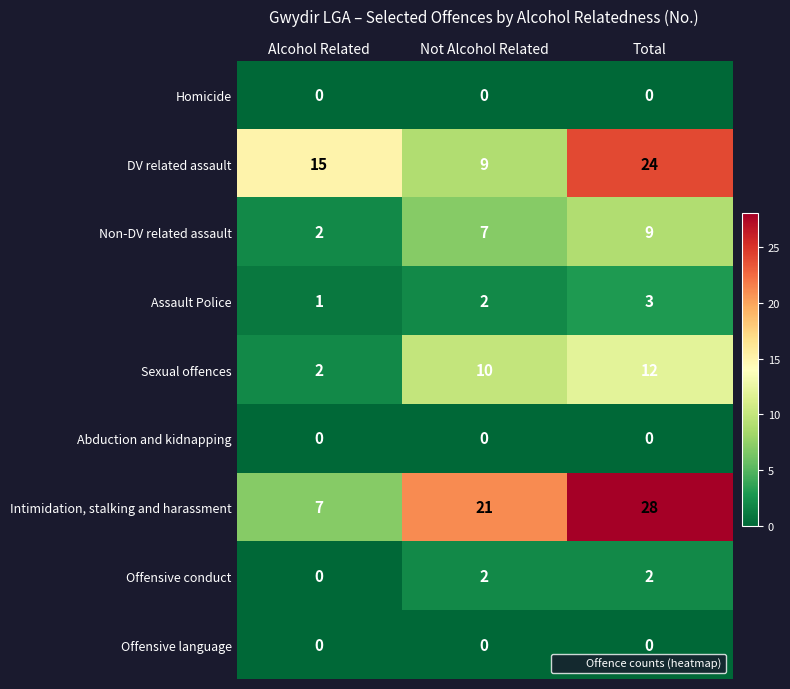

The Offensive conduct series shows 2 at Total. True or false?

True